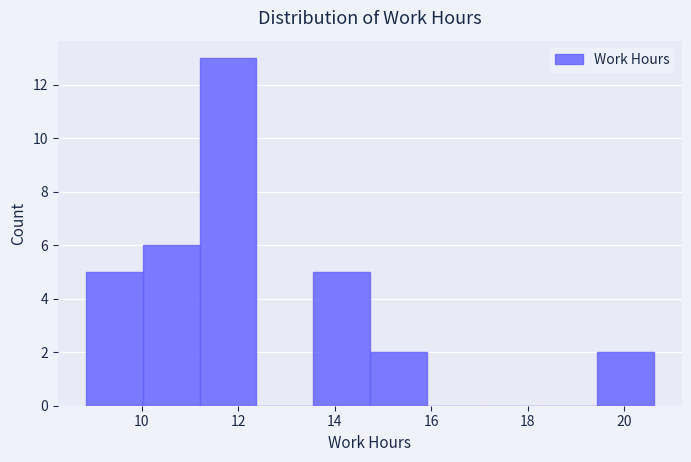

Over which range of the x-axis is the bar tallest?

11.2 to 12.4